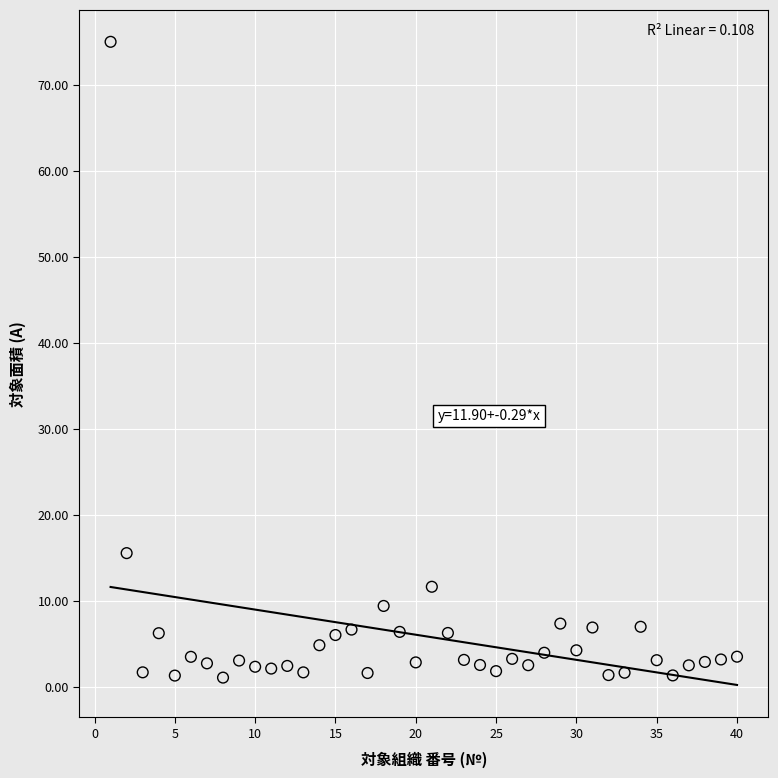

What is the range of Y values (max minus min)?

73.9